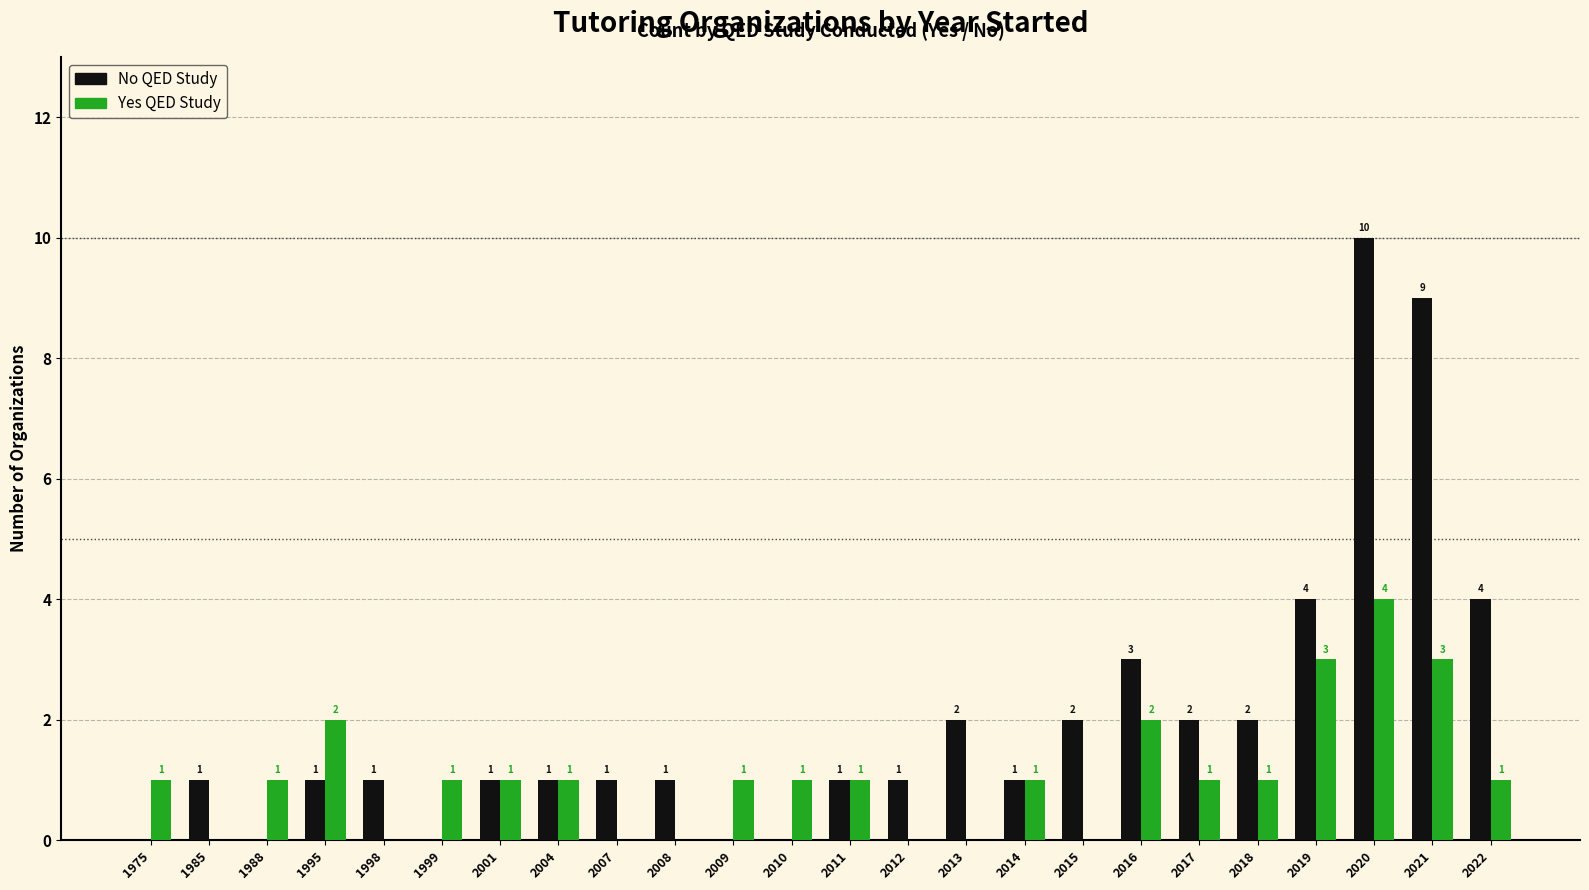

Reading left to right, transcribe all the data shown in this chart.

No: 0	1	0	1	1	0	1	1	1	1	0	0	1	1	2	1	2	3	2	2	4	10	9	4
Yes: 1	0	1	2	0	1	1	1	0	0	1	1	1	0	0	1	0	2	1	1	3	4	3	1